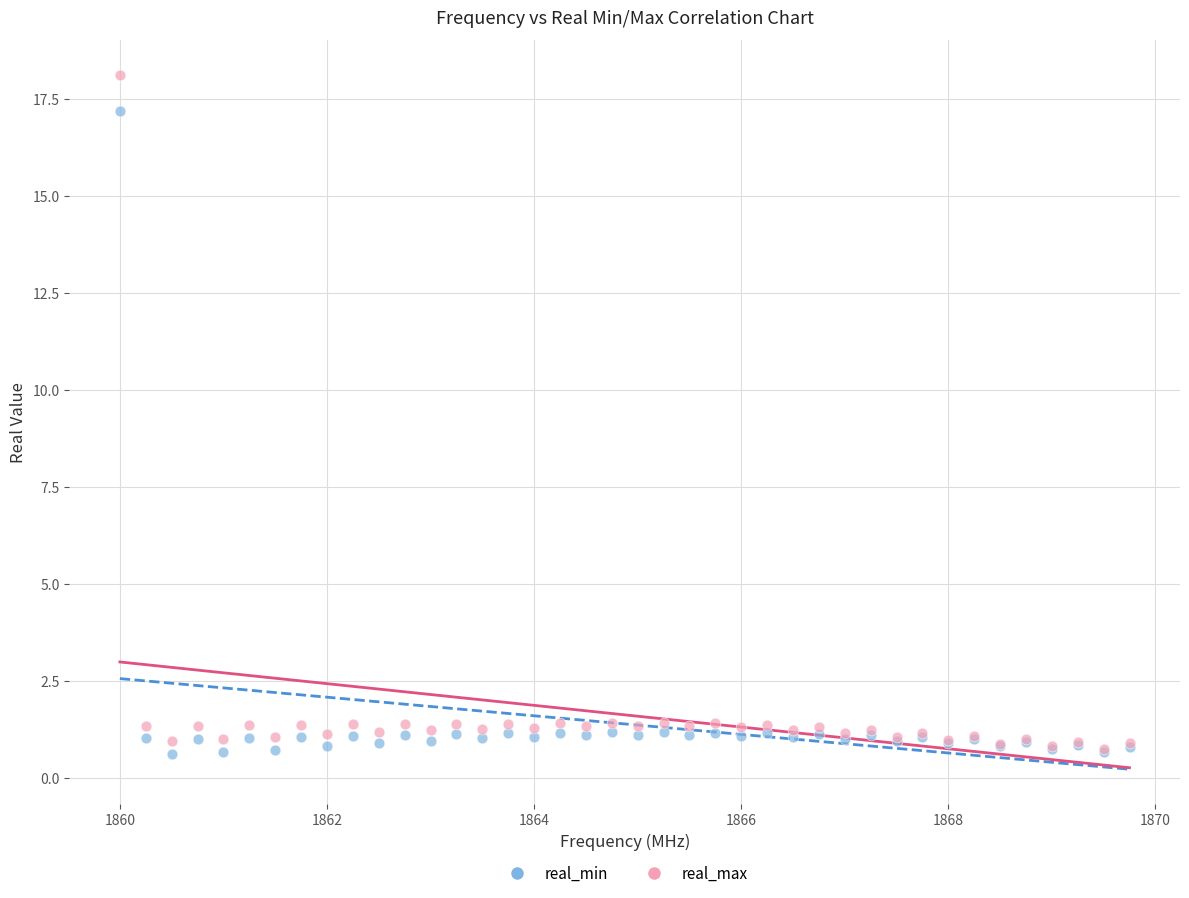

Which series has the widest spread of Y values?

real_max